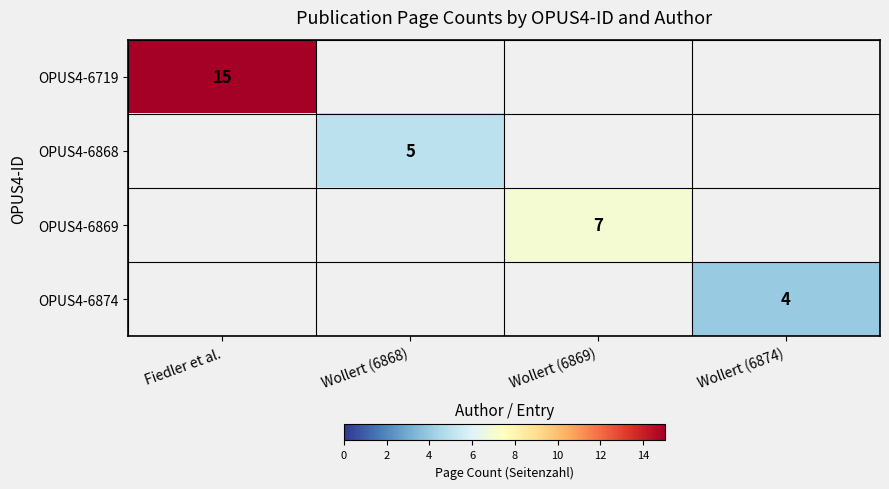

How many distinct data groups are displayed?

4